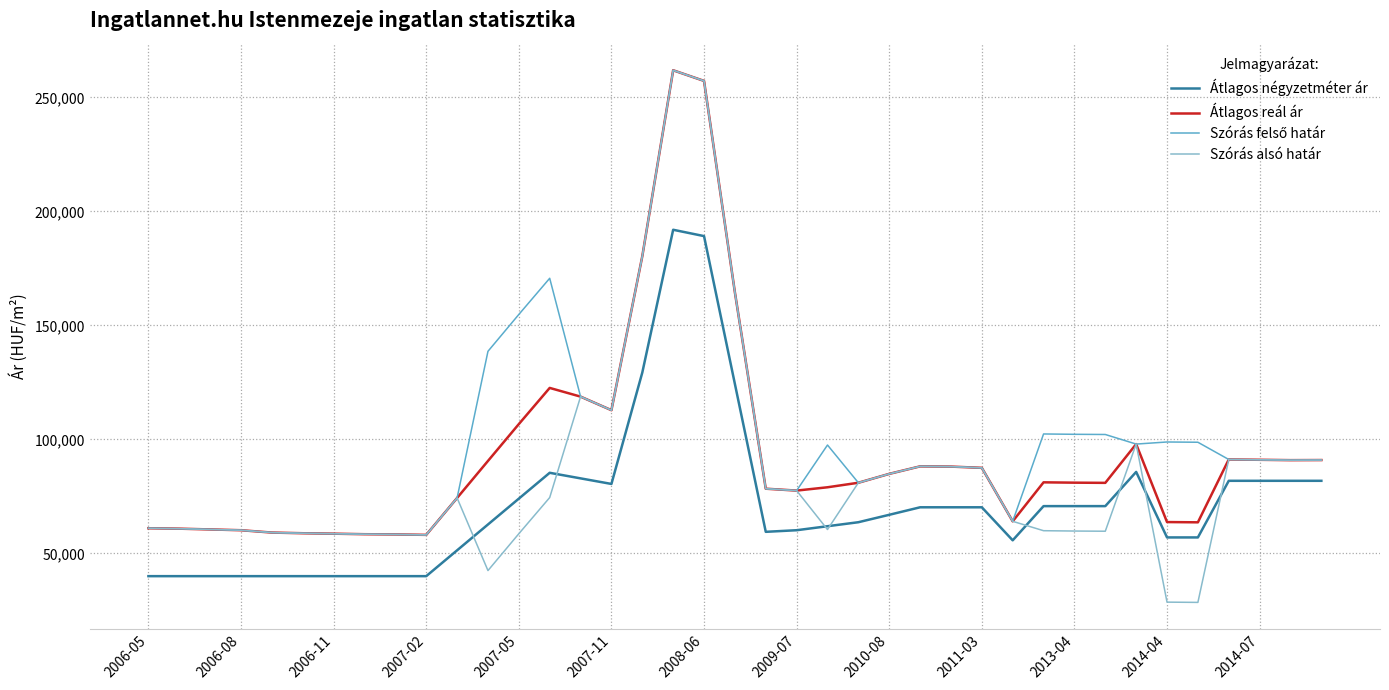

Which series has the largest range (max minus min)?

Szórás alsó határ